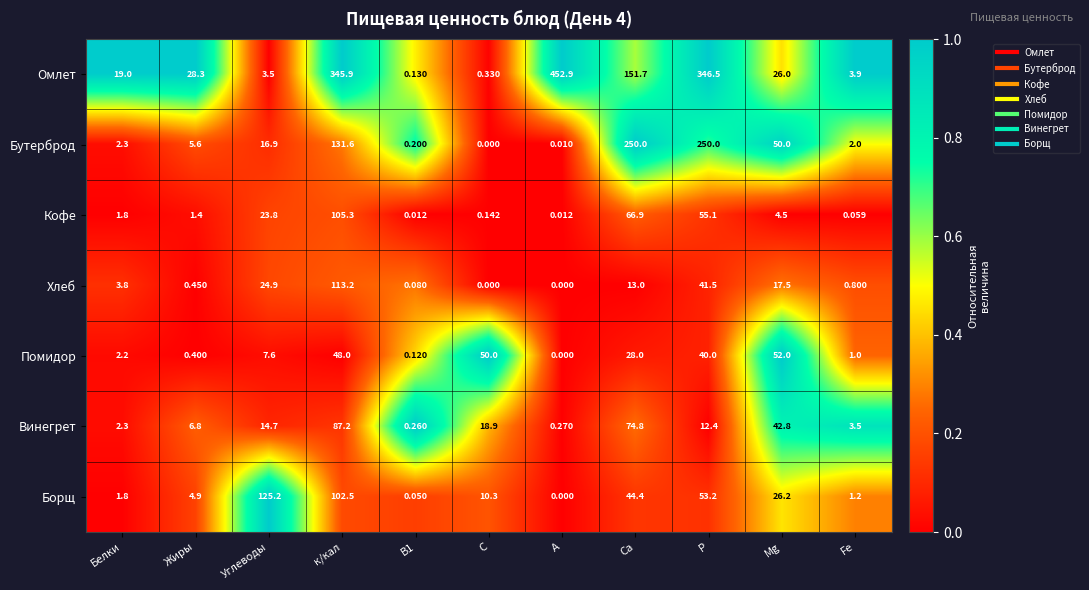

Which series has the largest total across all categories?

Омлет